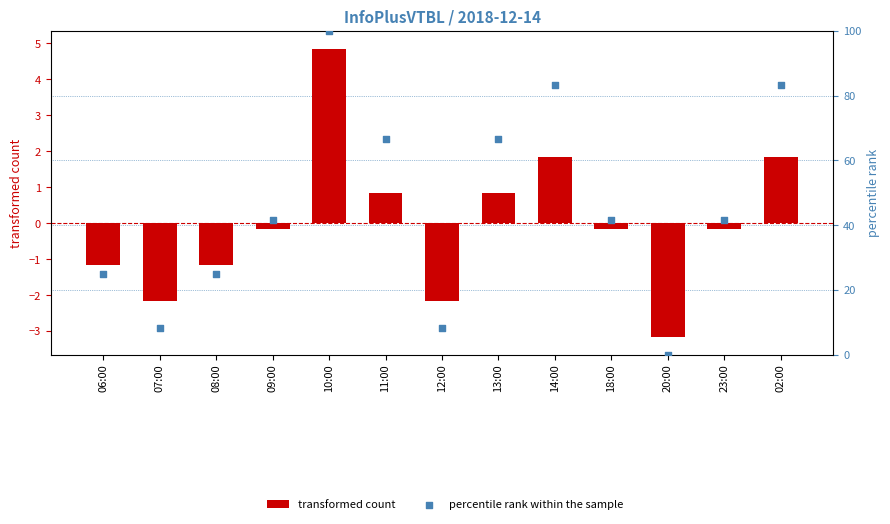

Which series contains the lowest Y value?

transformed count